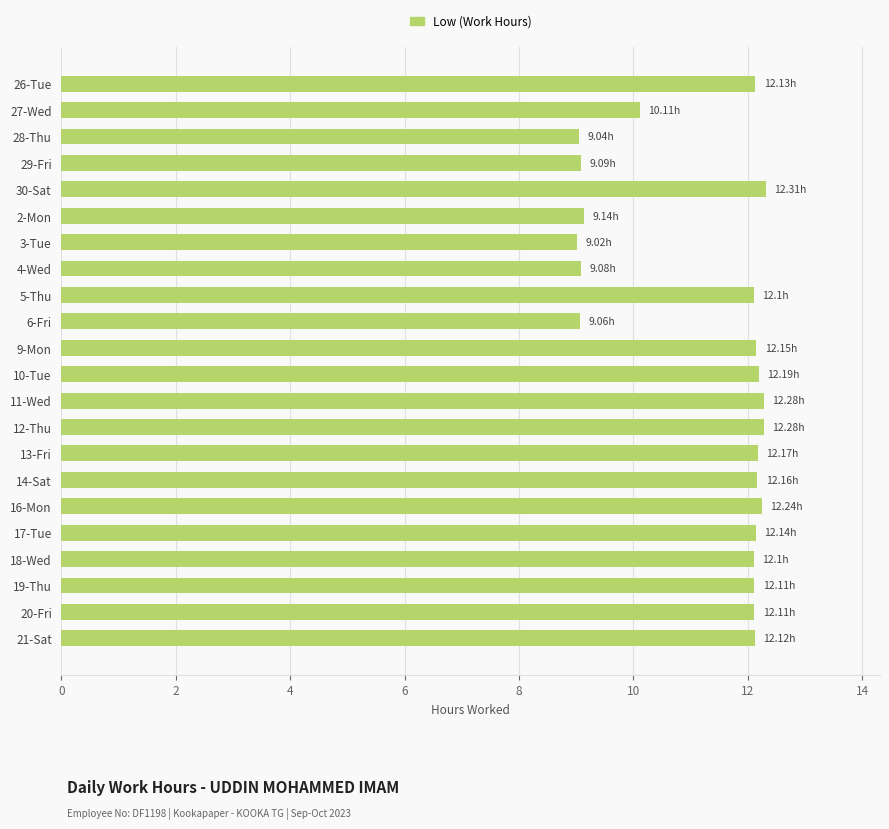

What is the average value?

11.2